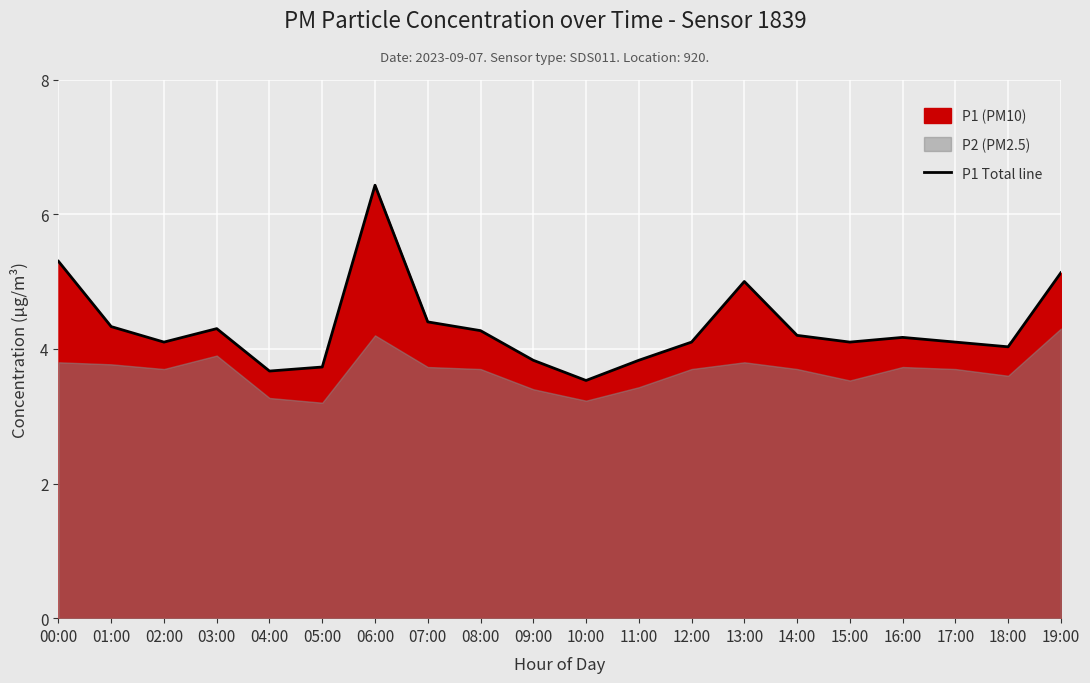

At which label is the value closest to 4?

18:00